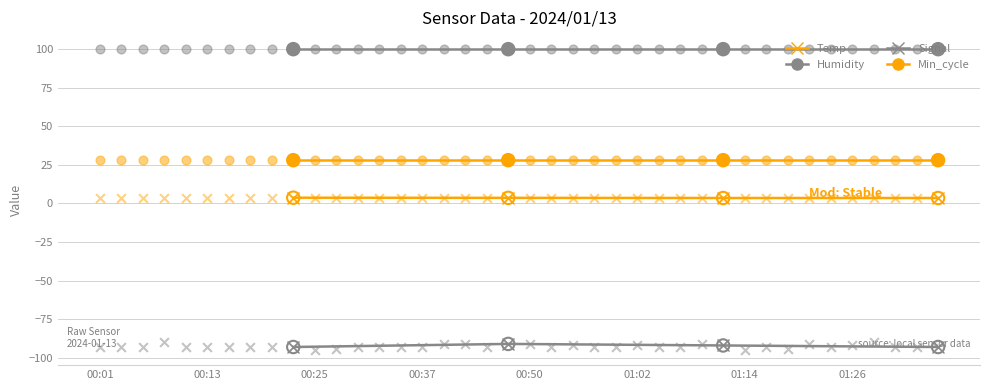

What are all the series names shown in the legend?

Temp, Humidity, Signal, Min_cycle